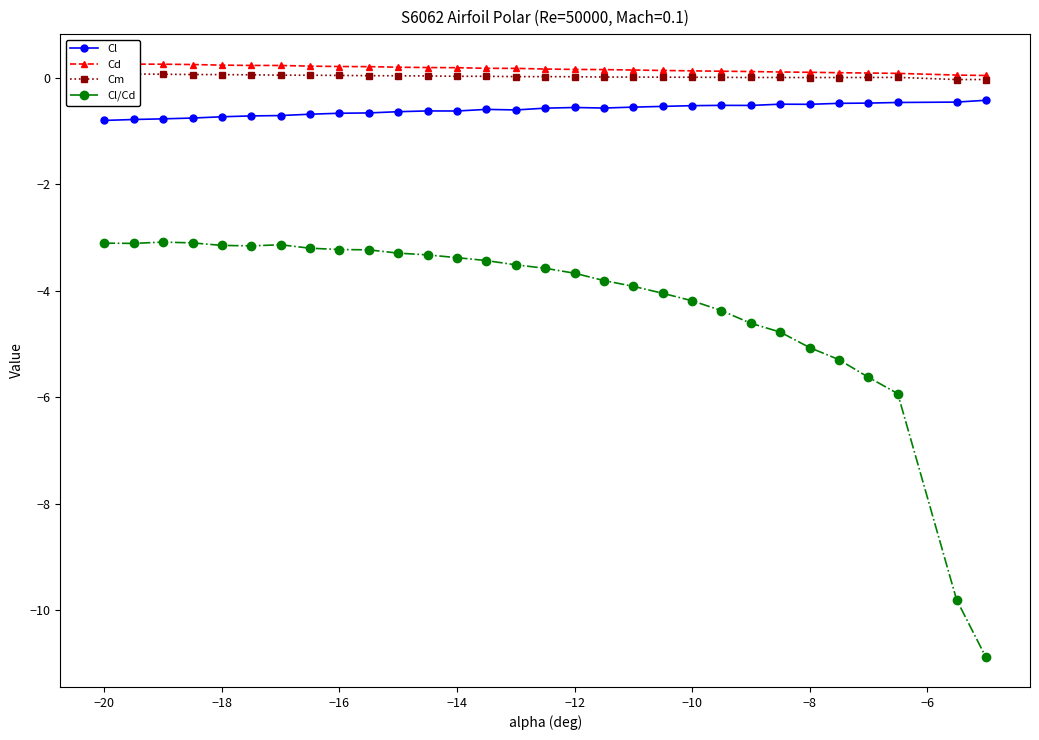

The Cl/Cd series shows -3.2 at −16. True or false?

True